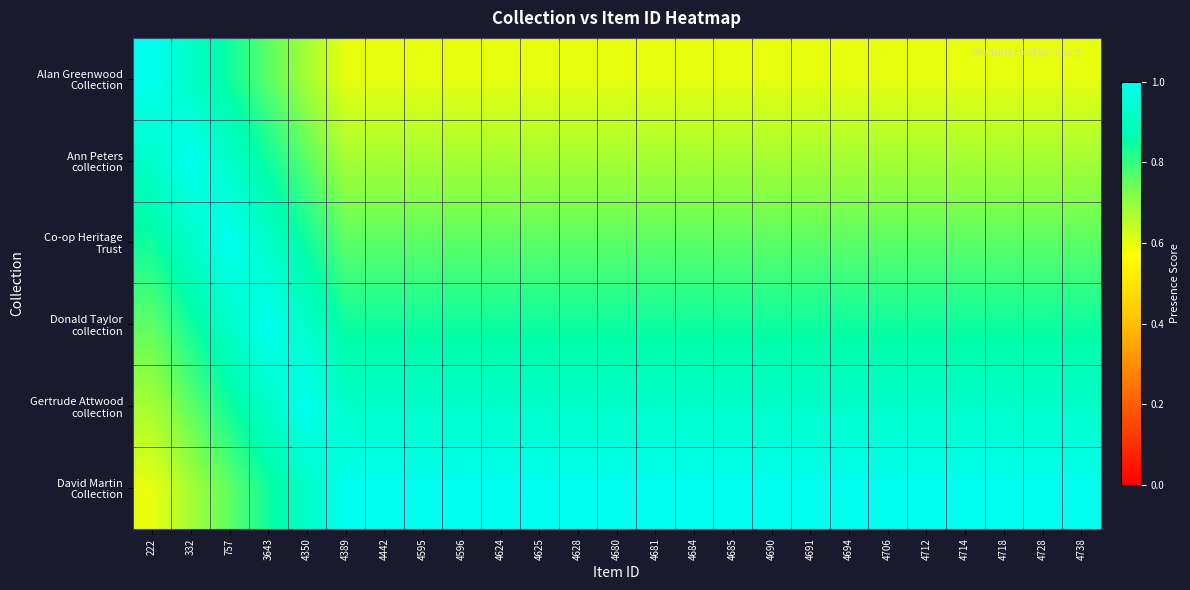

What is the total value across all series at 4595?

4.8